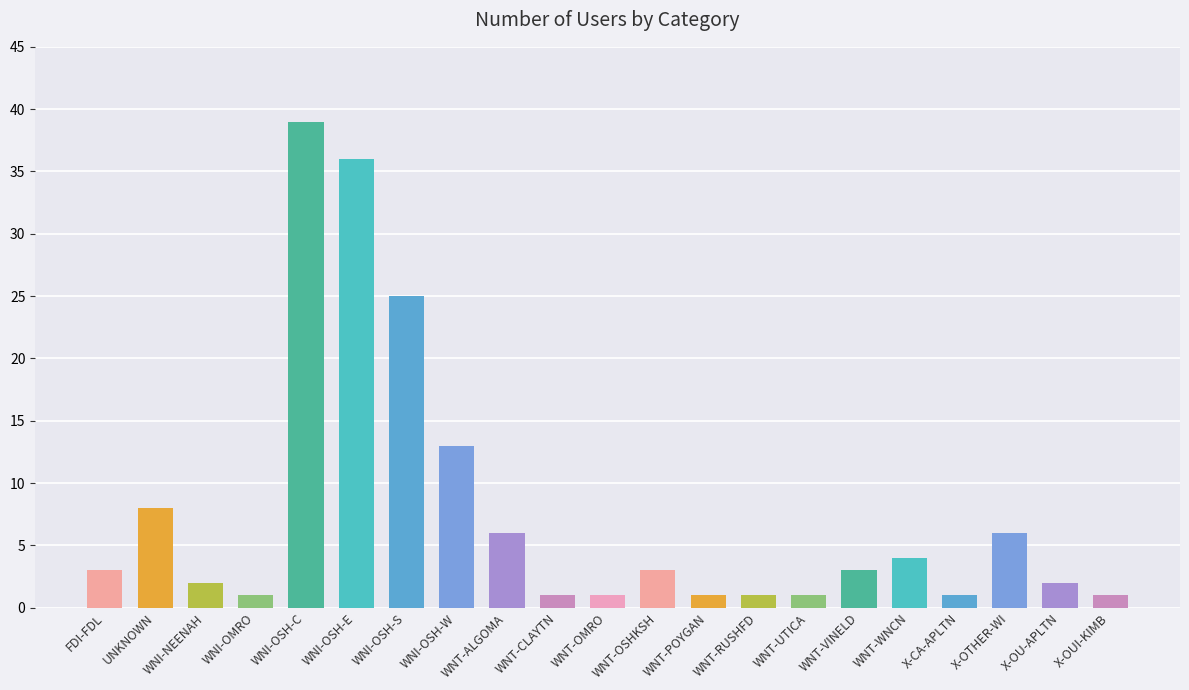

Is it true that the value at WNI-OSH-S is 25?

True